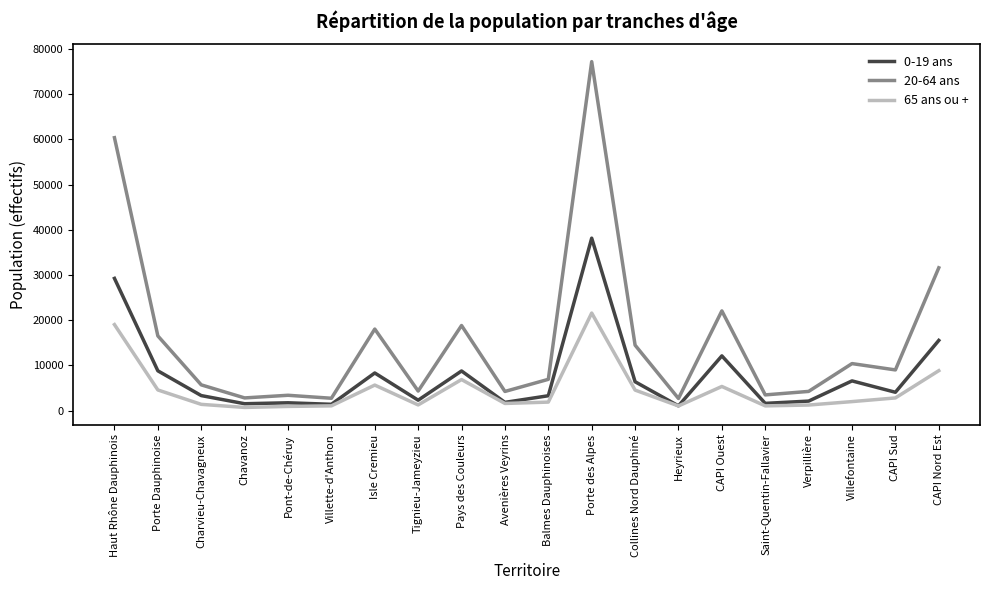

In 20-64 ans, how many points are higher than both neighbors (excluding endpoints)?

6